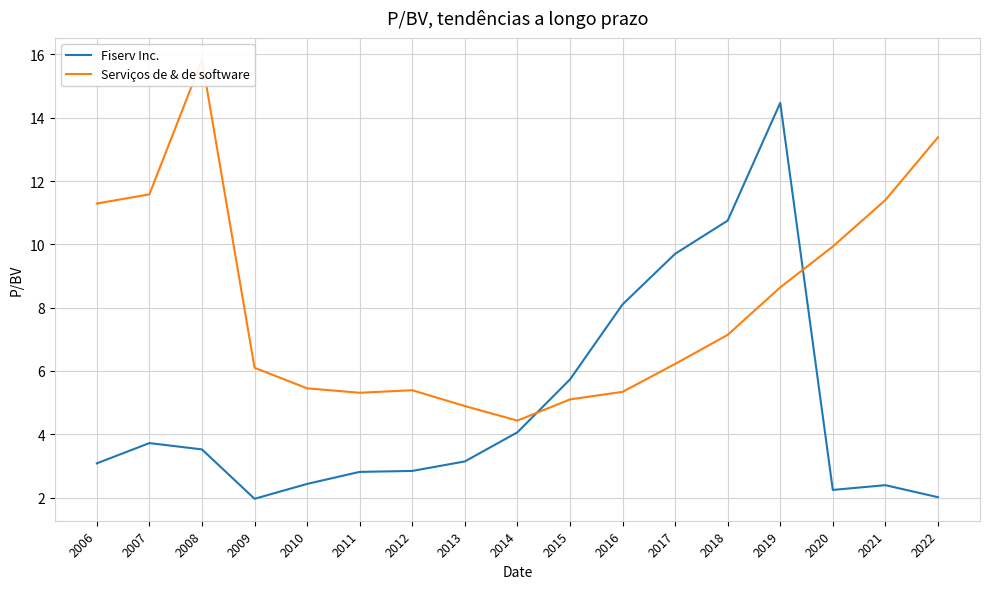

How many series are shown in this chart?

2